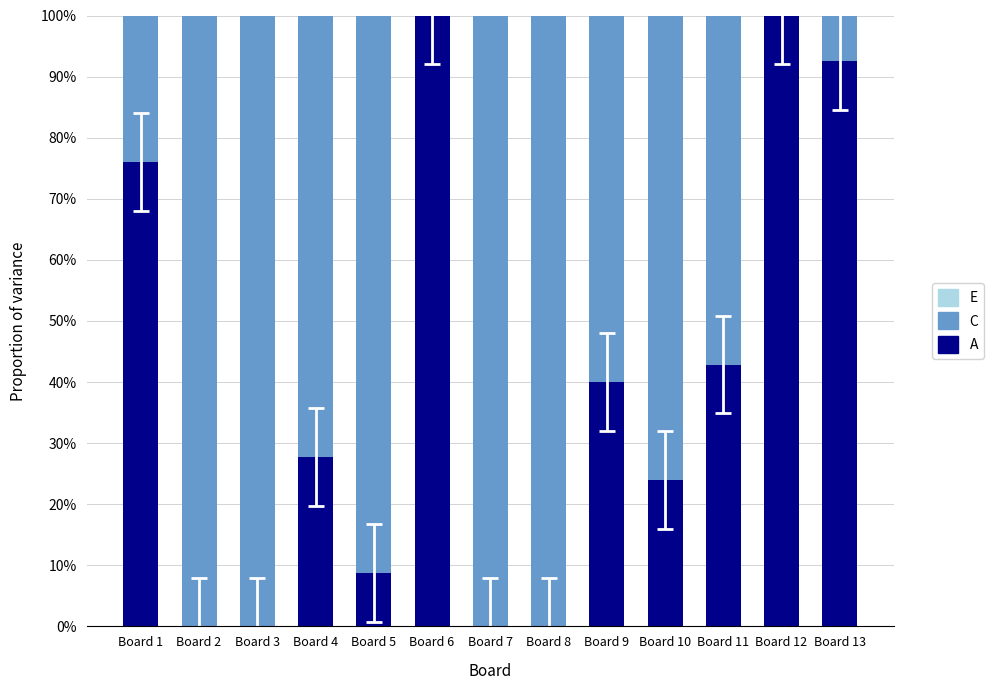

Are the bars horizontal?

No